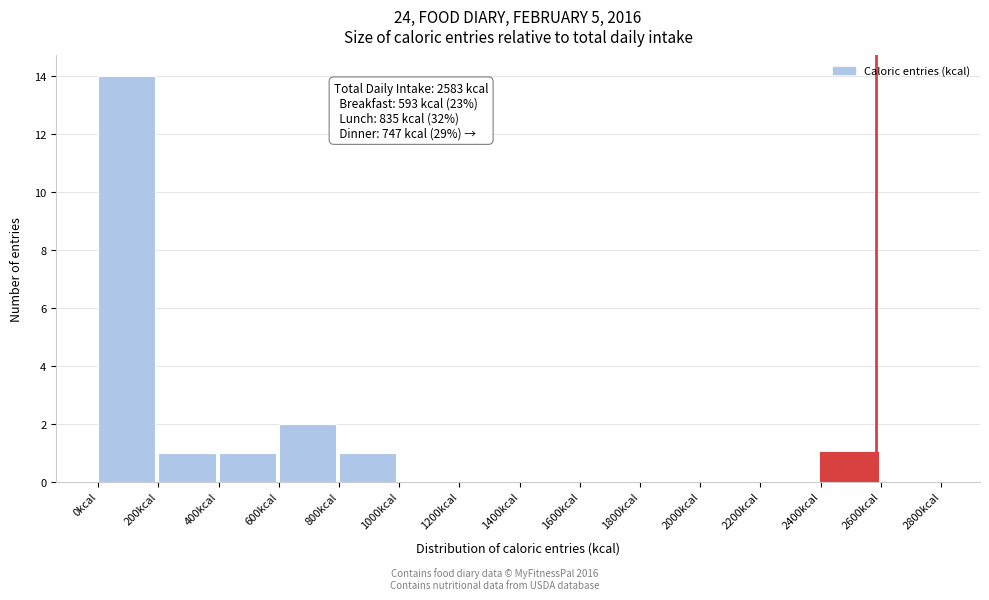

Which range on the x-axis has the tallest bar?

0 to 200